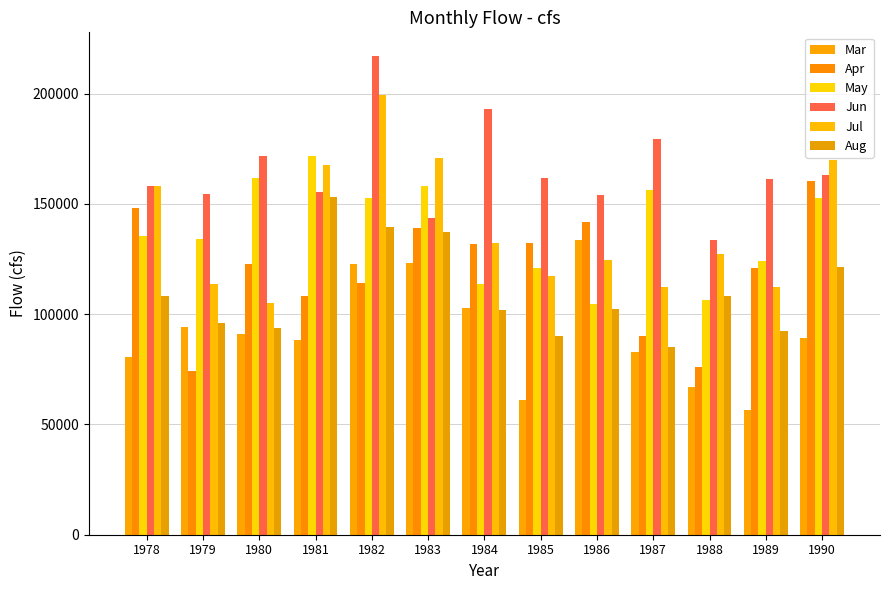

What is the spread (max minus min) of values at 1978?

77557.0